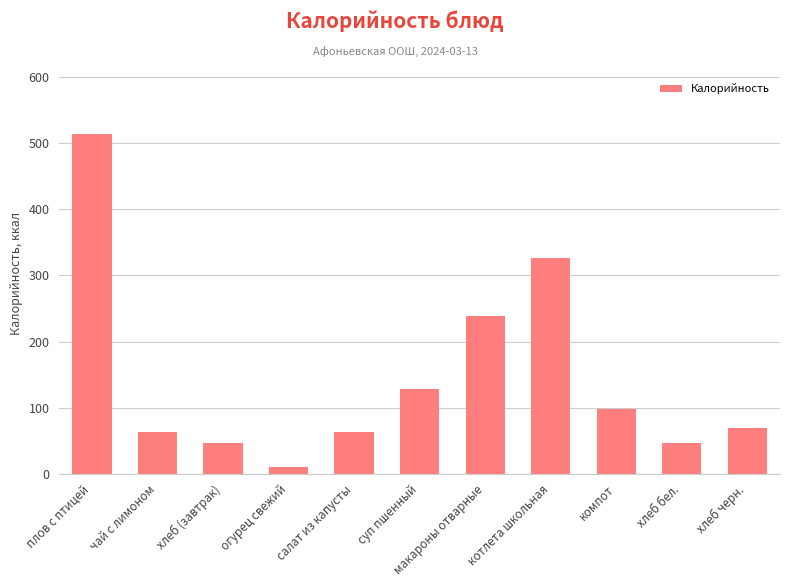

What is the ratio of the value at хлеб (завтрак) to the value at салат из капусты?

0.7